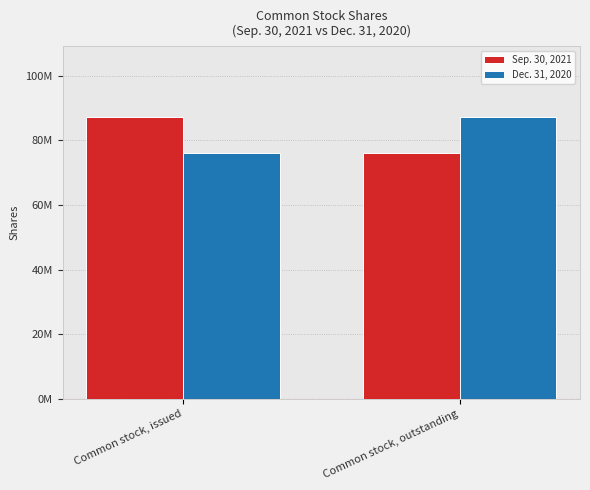

Which series has the largest total across all categories?

Sep. 30, 2021